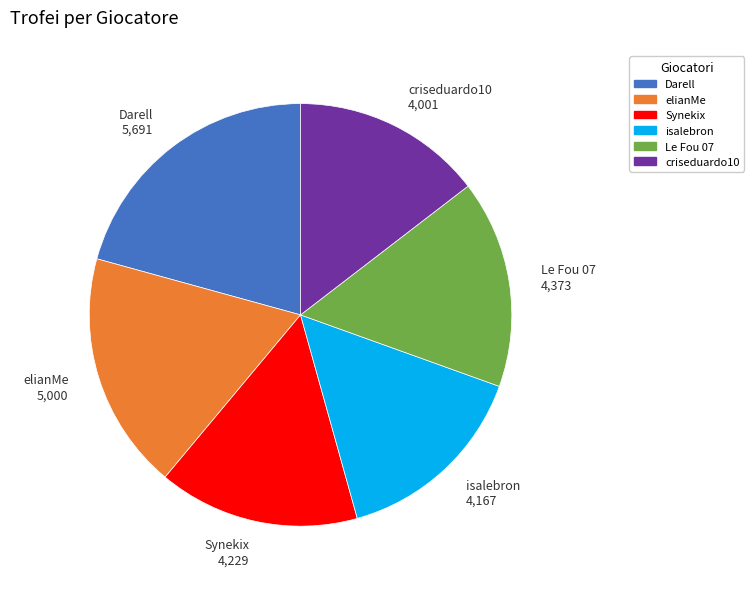

True or false: Le Fou 07 accounts for 5% of the total.

False